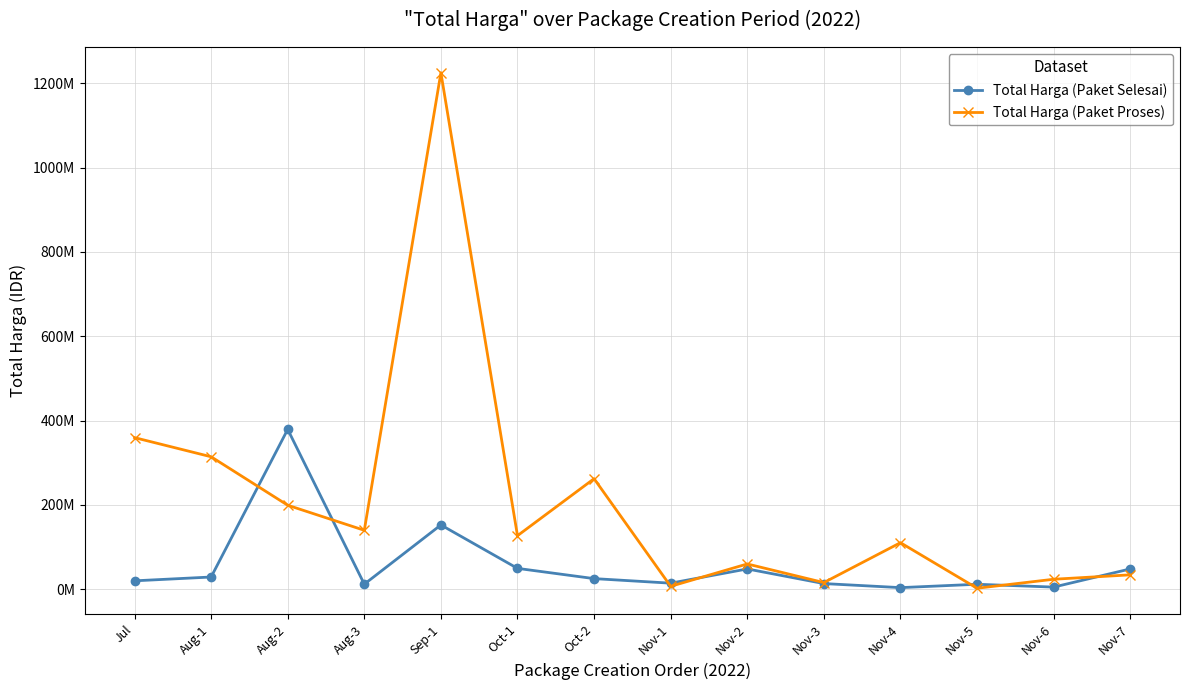

Reading left to right, list all the values displayed in this chart.

Total Harga (Paket Selesai): Jul=19950000	Aug-1=29000000	Aug-2=379075000	Aug-3=12000000	Sep-1=152477000	Oct-1=49478000	Oct-2=25200000	Nov-1=14400000	Nov-2=48140000	Nov-3=13442000	Nov-4=3825000	Nov-5=11800000	Nov-6=5093000	Nov-7=48140000
Total Harga (Paket Proses): Jul=359500000	Aug-1=314121780	Aug-2=199200000	Aug-3=139800000	Sep-1=1224682000	Oct-1=127000000	Oct-2=262118150	Nov-1=6936000	Nov-2=59935000	Nov-3=15787200	Nov-4=110389990	Nov-5=2395750	Nov-6=23680800	Nov-7=34132505